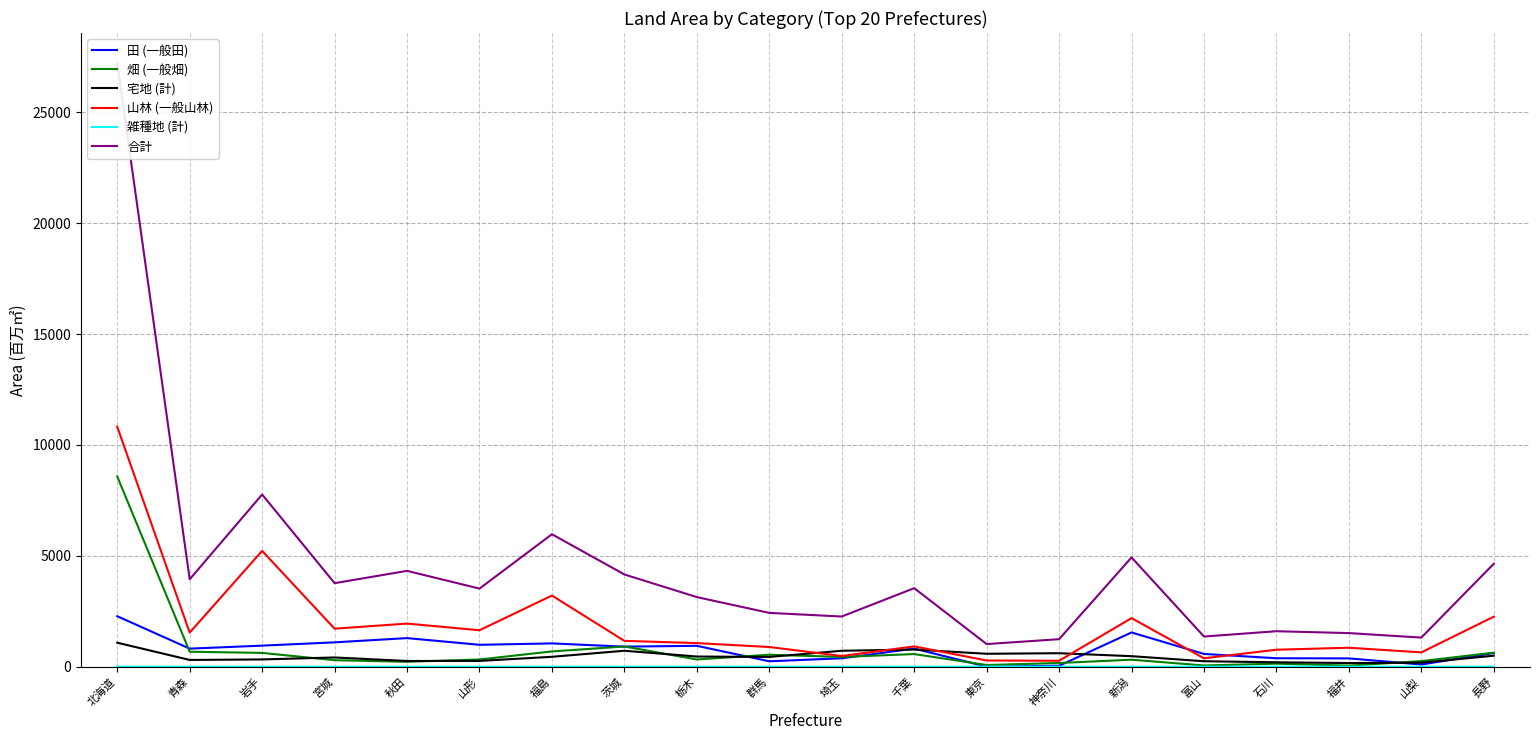

True or false: 合計 has a value of 4641.3 at 長野.

True